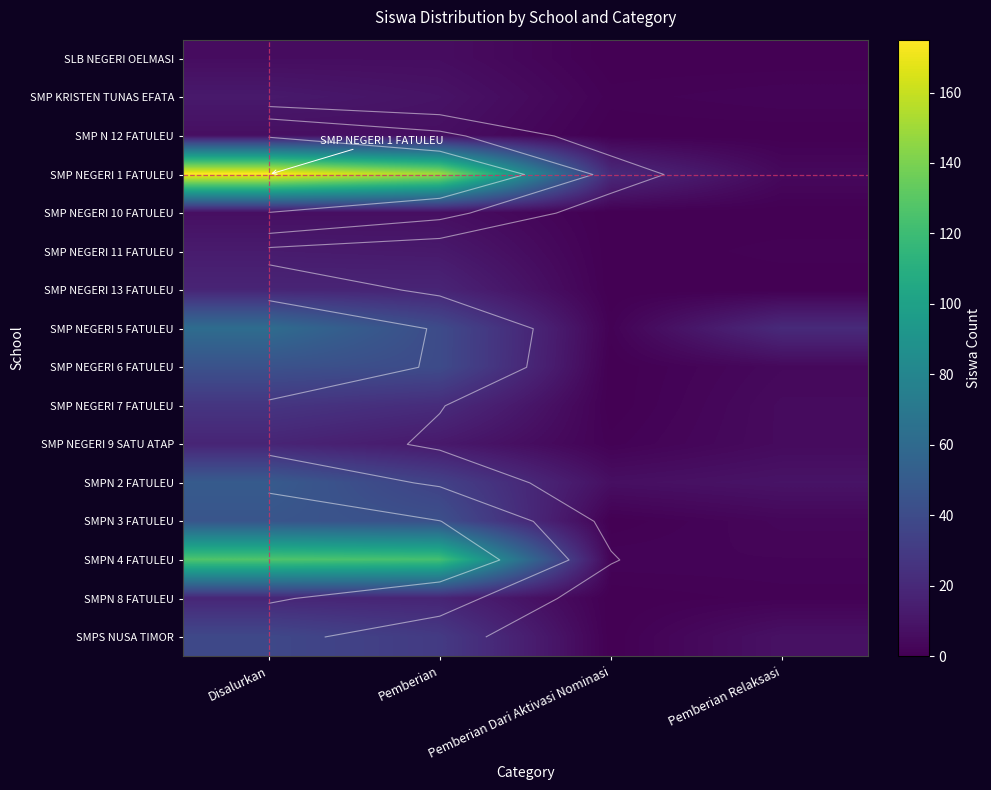

List the series in order of their peak value, lowest first.

SLB NEGERI OELMASI, SMP N 12 FATULEU, SMP NEGERI 10 FATULEU, SMP KRISTEN TUNAS EFATA, SMP NEGERI 11 FATULEU, SMP NEGERI 13 FATULEU, SMP NEGERI 9 SATU ATAP, SMPN 8 FATULEU, SMP NEGERI 7 FATULEU, SMPS NUSA TIMOR, SMP NEGERI 6 FATULEU, SMPN 3 FATULEU, SMPN 2 FATULEU, SMP NEGERI 5 FATULEU, SMPN 4 FATULEU, SMP NEGERI 1 FATULEU